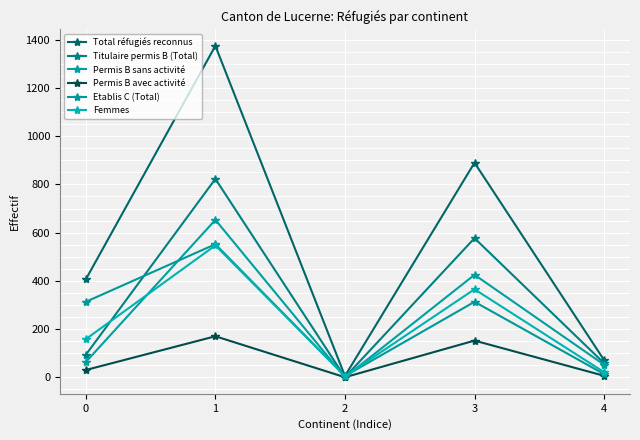

How many intersections are there between Etablis C (Total) and Titulaire permis B (Total)?

3